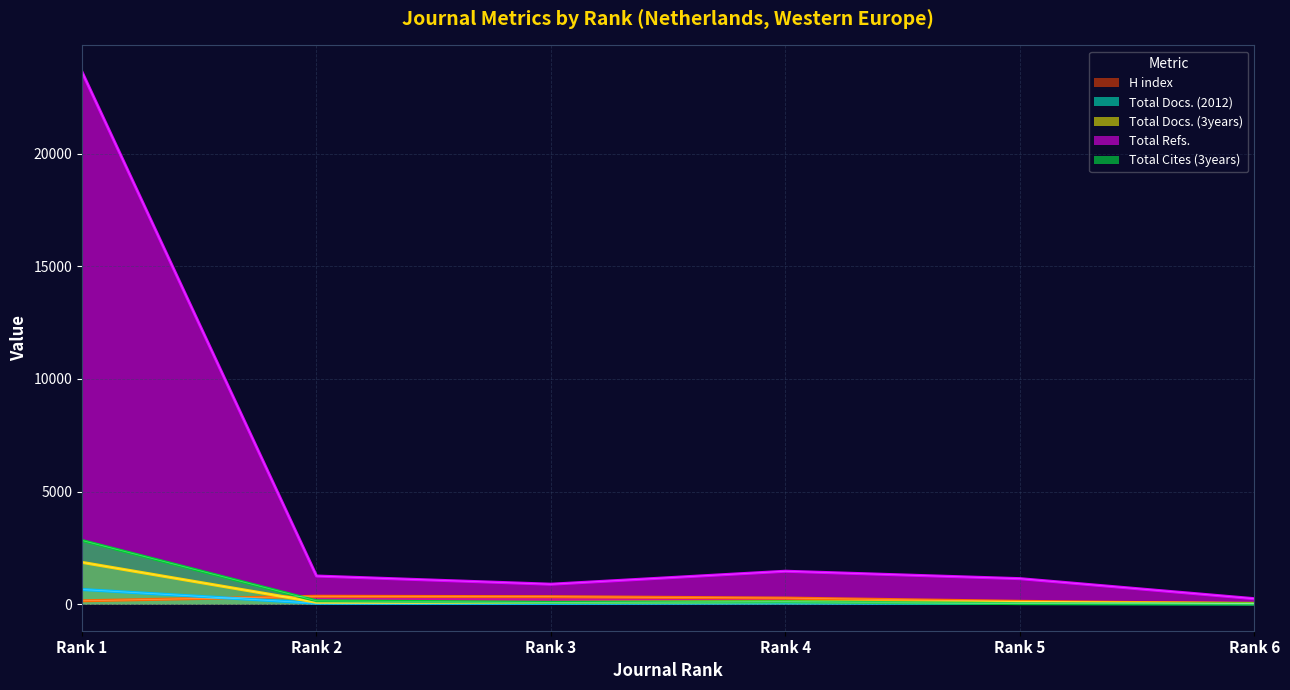

How many categories are shown in the chart?

6